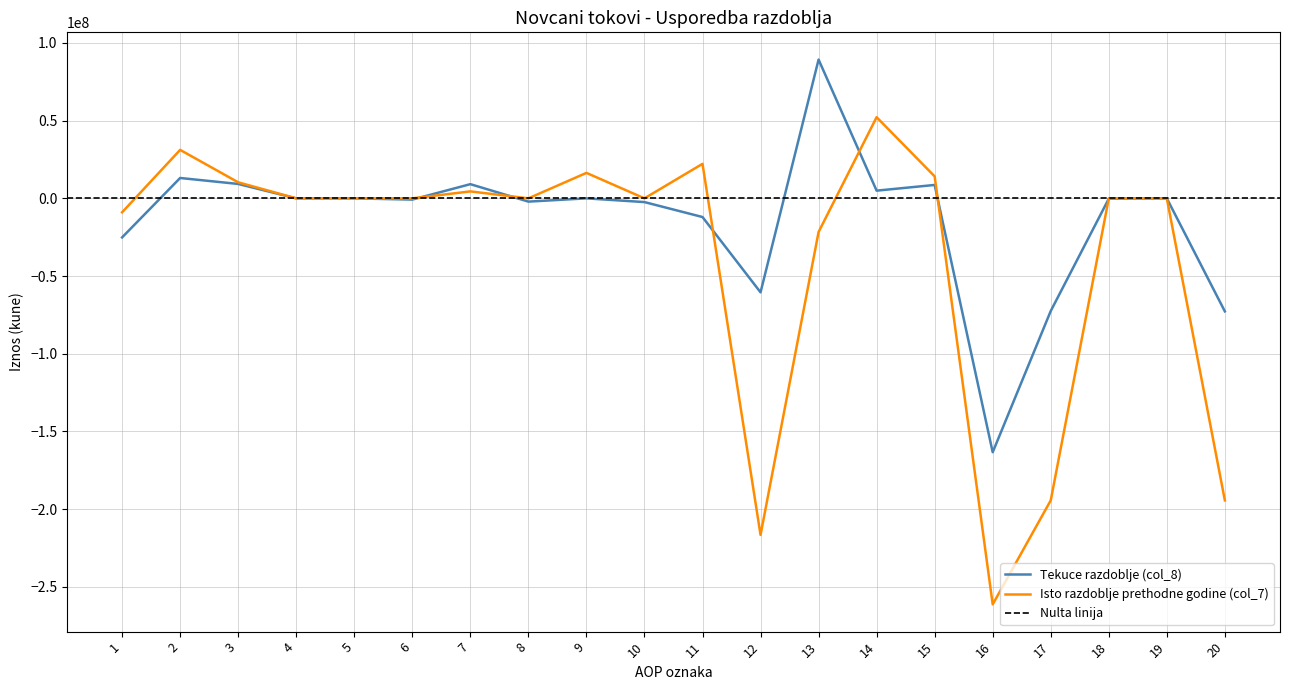

The Isto razdoblje prethodne godine (col_7) series shows 92796577 at 14. True or false?

False